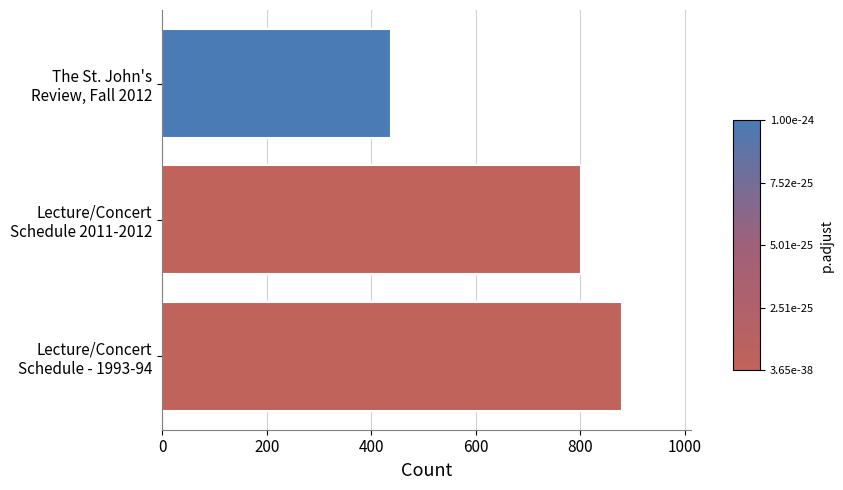

What is the average value?

706